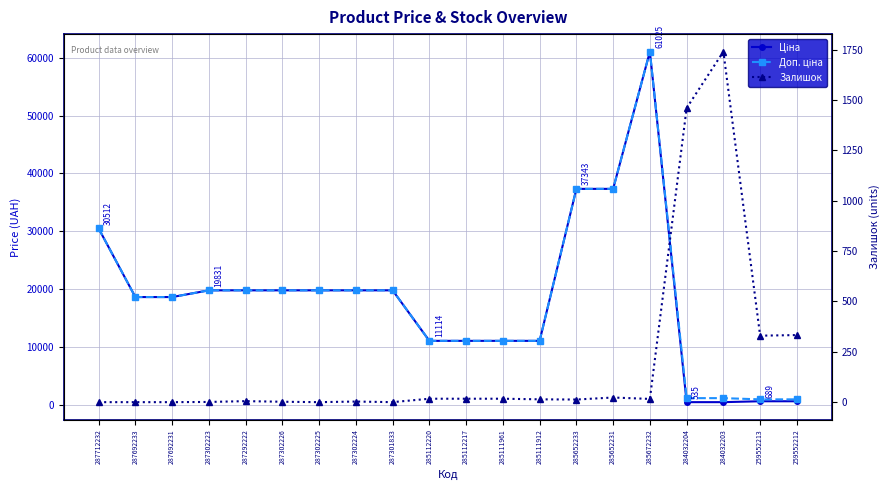

What is the label of the 8th point from the left?

287302224